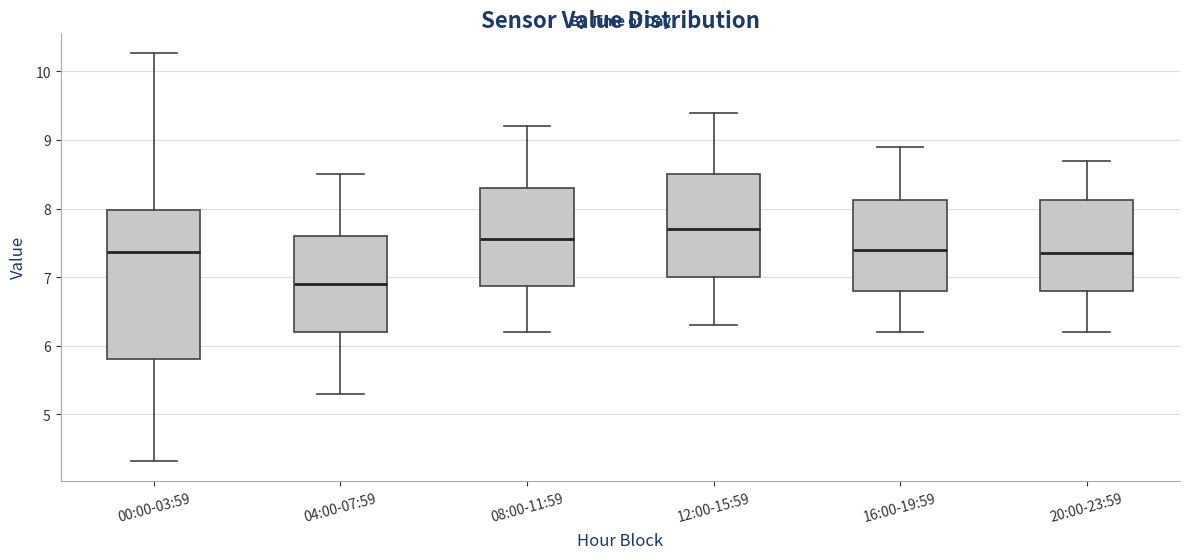

Reading left to right, transcribe this box plot: for each box, give where its median line is, the range the box spans, and where its two whiskers end, as read against the y-axis. The values are not printed on the chart, so give them approximately, as read against the axis.

00:00-03:59: median 7.4, box 5.8 to 8.0, whiskers 4.3 to 10.3
04:00-07:59: median 6.9, box 6.2 to 7.6, whiskers 5.3 to 8.5
08:00-11:59: median 7.6, box 6.9 to 8.3, whiskers 6.2 to 9.2
12:00-15:59: median 7.7, box 7.0 to 8.5, whiskers 6.3 to 9.4
16:00-19:59: median 7.4, box 6.8 to 8.1, whiskers 6.2 to 8.9
20:00-23:59: median 7.4, box 6.8 to 8.1, whiskers 6.2 to 8.7